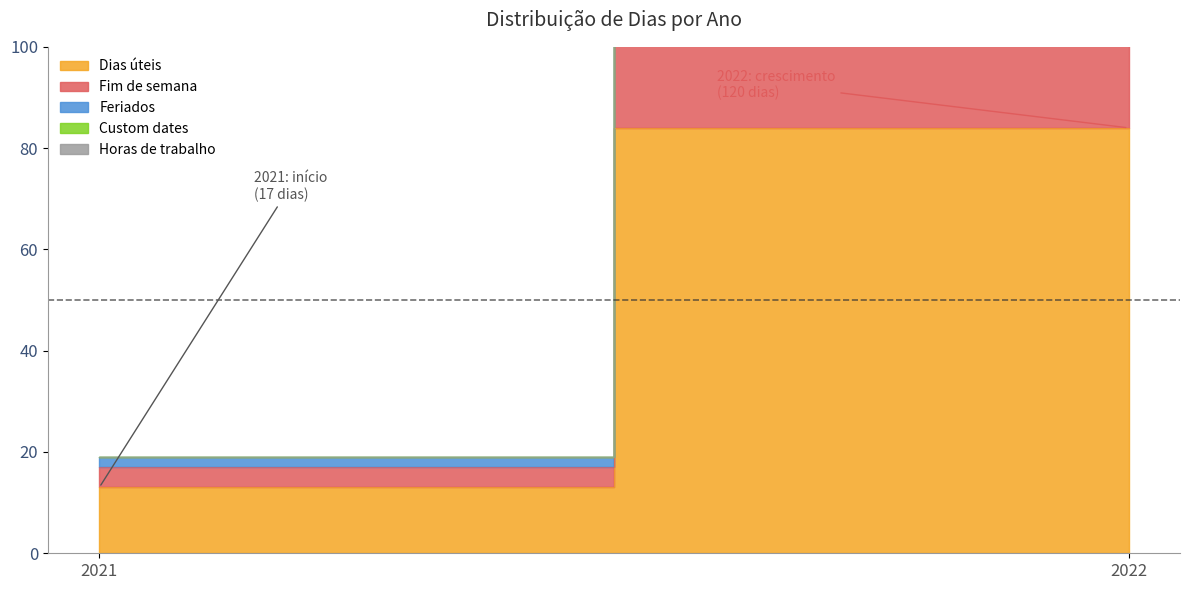

At how many categories does at least one series exceed 33?

1